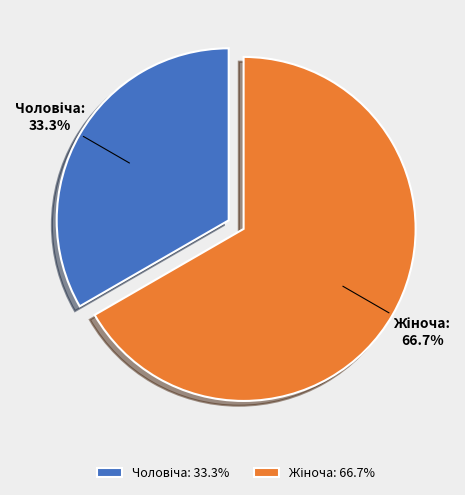

Count the number of slices in the pie.

2